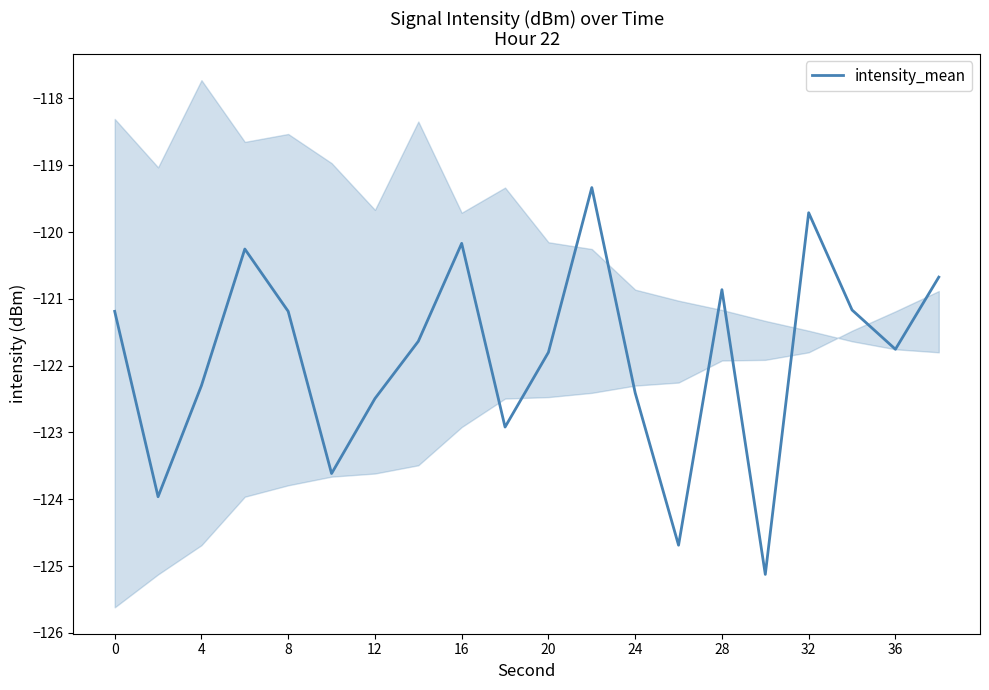

What is the lowest value of the intensity_mean series?

-125.1